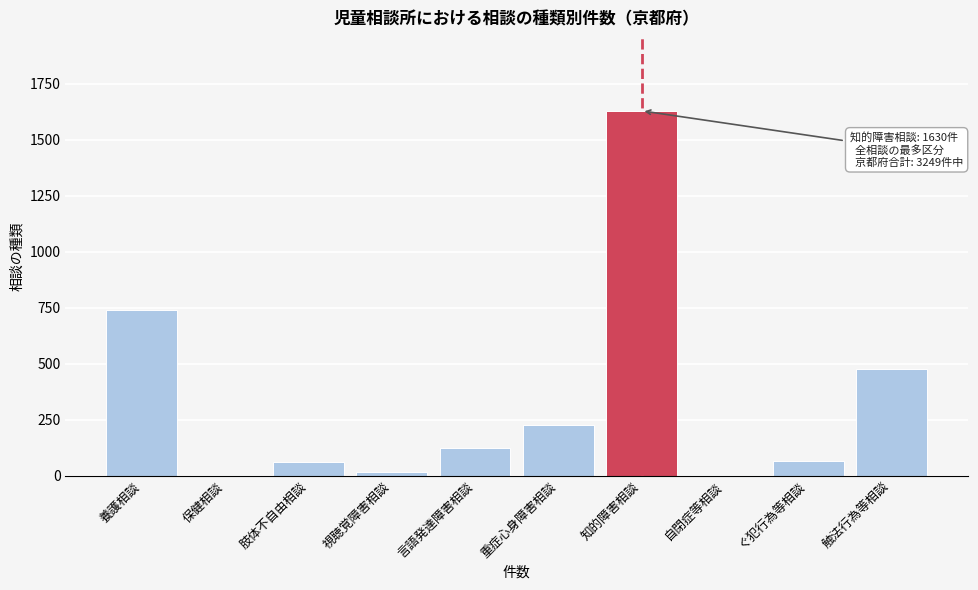

What is the greatest value displayed?

1630